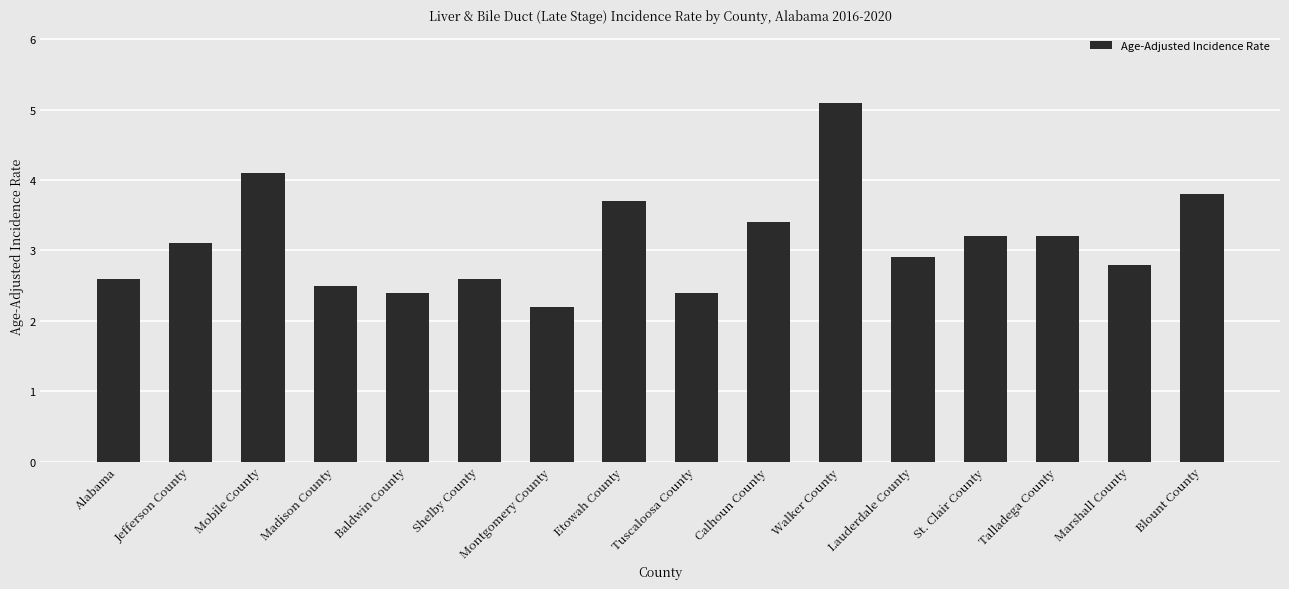

Reading right to left, transcribe all the data shown in this chart.

Blount County=3.8	Marshall County=2.8	Talladega County=3.2	St. Clair County=3.2	Lauderdale County=2.9	Walker County=5.1	Calhoun County=3.4	Tuscaloosa County=2.4	Etowah County=3.7	Montgomery County=2.2	Shelby County=2.6	Baldwin County=2.4	Madison County=2.5	Mobile County=4.1	Jefferson County=3.1	Alabama=2.6